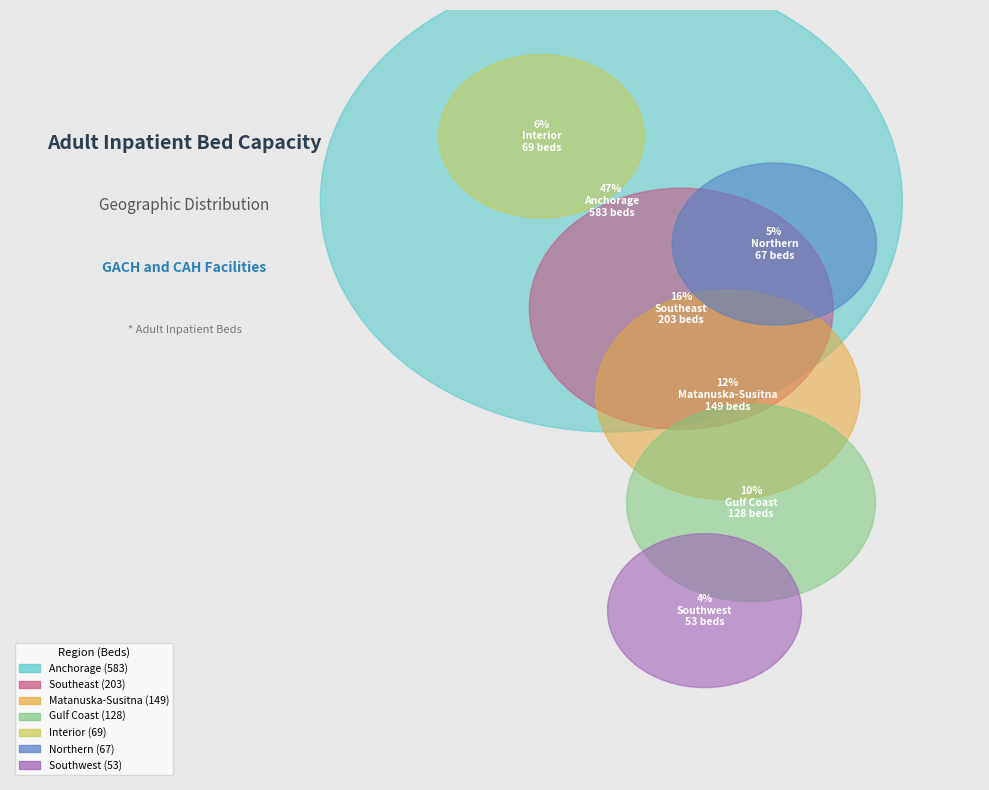

Which has a higher value, Interior or Southeast?

Southeast